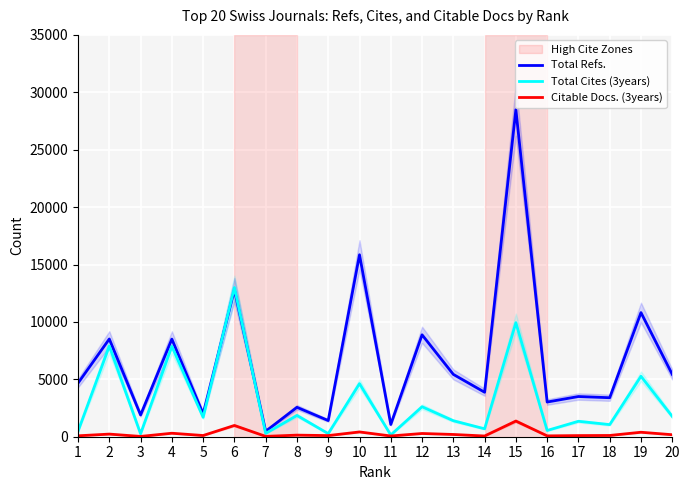

Reading left to right, extract all data points from this chart.

Total Refs.: 4669	8513	1893	8504	1992	12796	477	2562	1409	15849	1065	8877	5430	3874	28485	3022	3501	3397	10811	5429
Total Cites (3years): 473	7894	253	7872	1693	12994	288	1854	270	4622	154	2611	1394	690	9933	544	1345	1055	5266	1767
Citable Docs. (3years): 80	229	25	304	105	981	30	139	99	416	64	282	196	62	1365	74	99	109	390	174